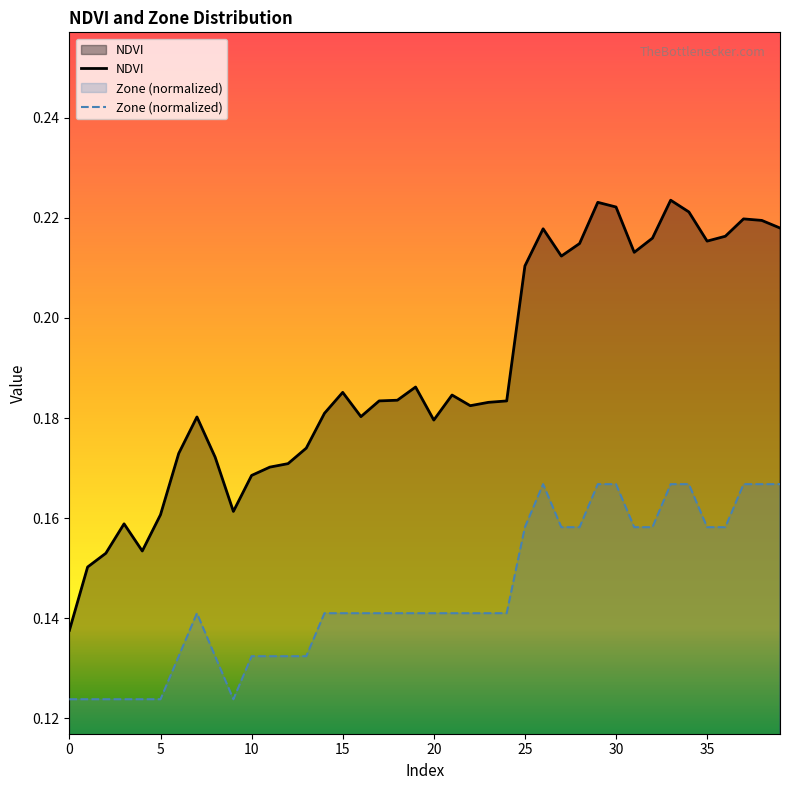

What is the minimum value for NDVI?

0.1